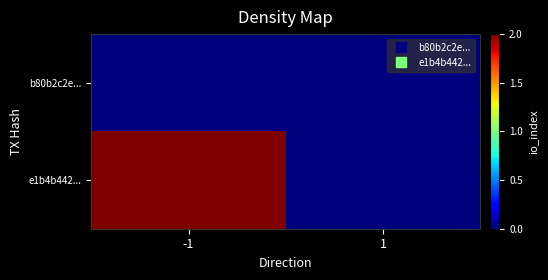

Rank the series at 1 from lowest to highest value.

b80b2c2e..., e1b4b442...